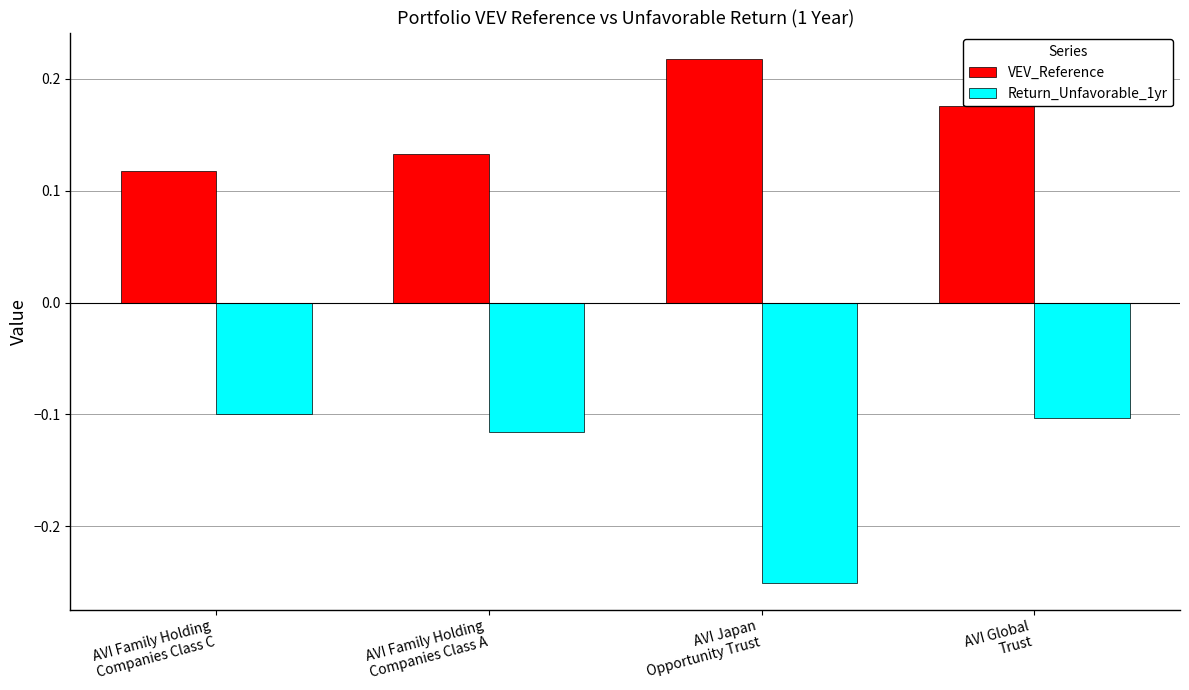

Rank the series by their maximum value, from lowest to highest.

Return_Unfavorable_1yr, VEV_Reference